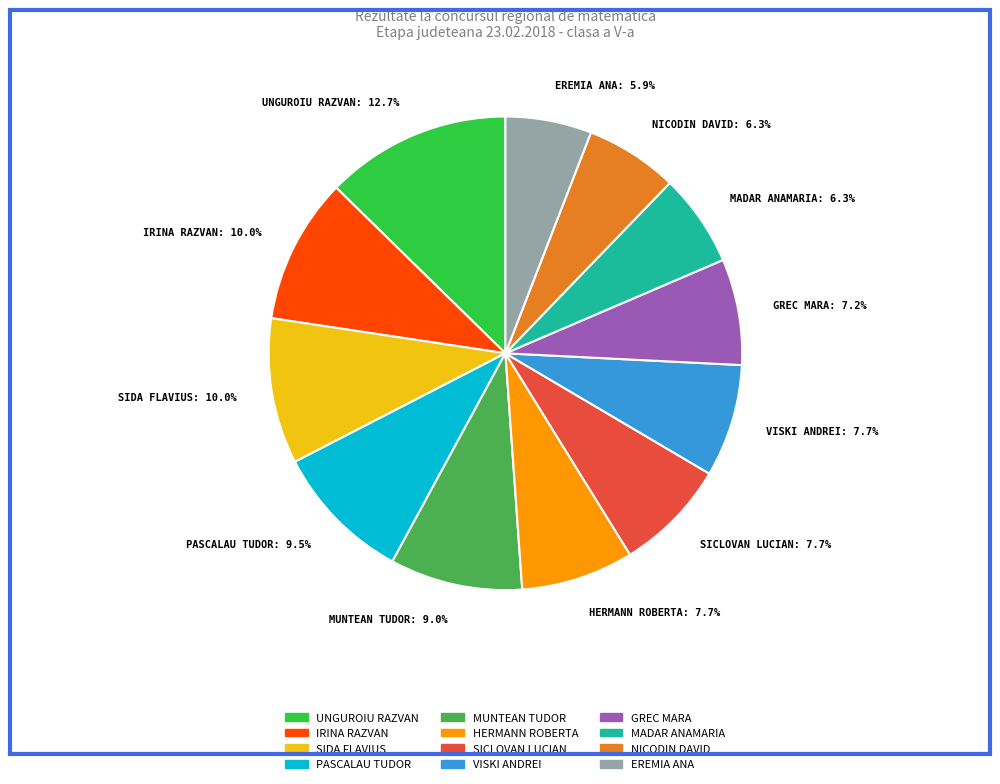

Which slice is the largest?

UNGUROIU RAZVAN